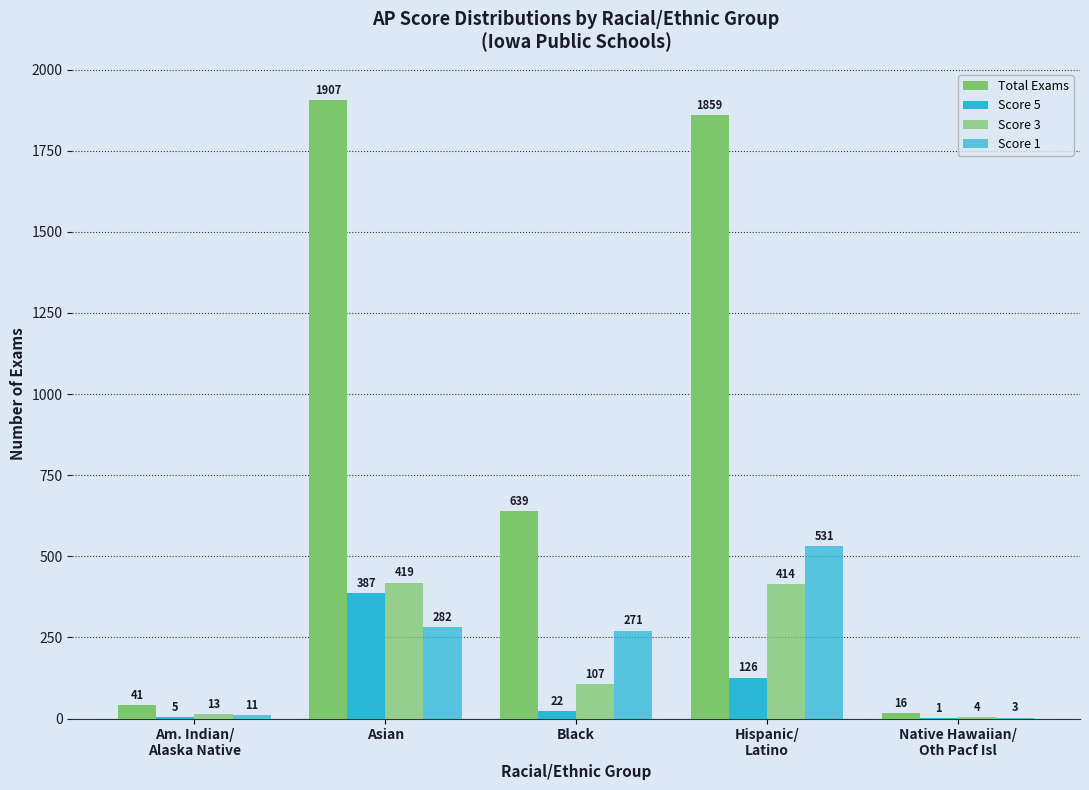

Is it true that Score 5 equals 14 at Black?

False